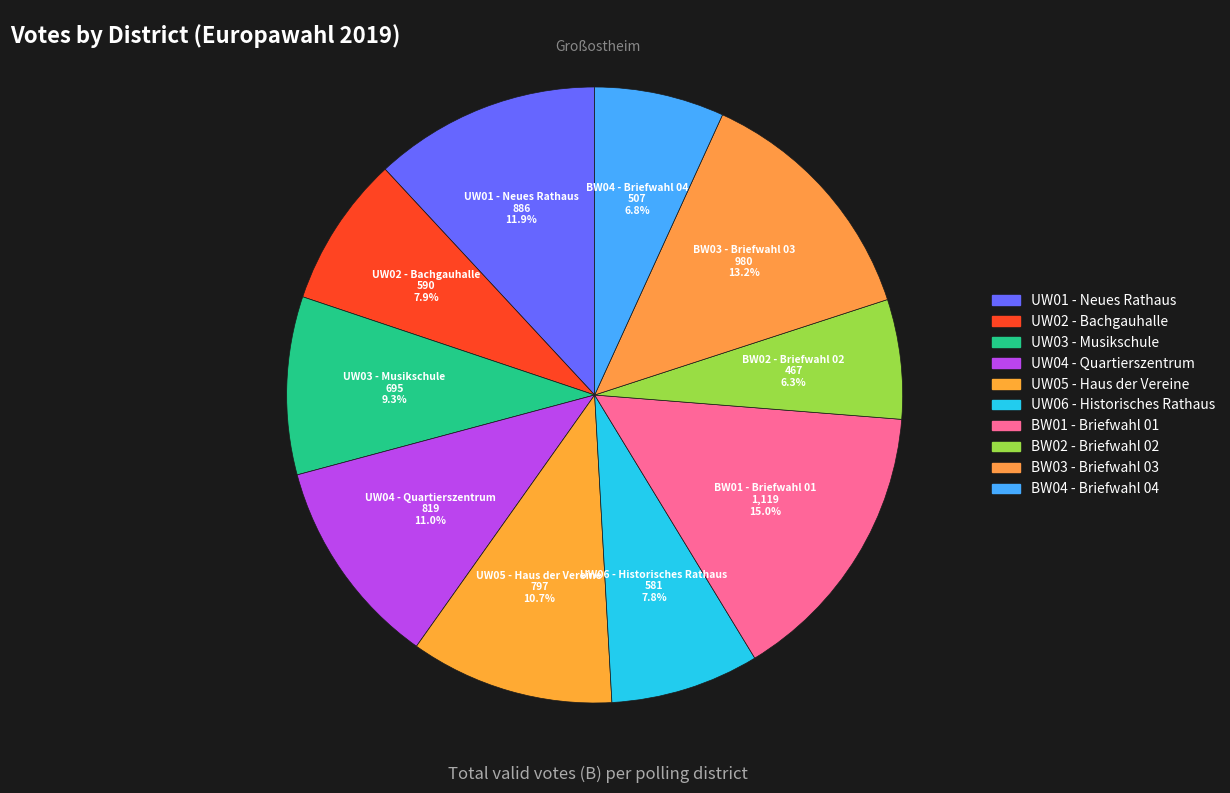

Rank the categories by value from highest to lowest.

BW01 - Briefwahl 01, BW03 - Briefwahl 03, UW01 - Neues Rathaus, UW04 - Quartierszentrum, UW05 - Haus der Vereine, UW03 - Musikschule, UW02 - Bachgauhalle, UW06 - Historisches Rathaus, BW04 - Briefwahl 04, BW02 - Briefwahl 02